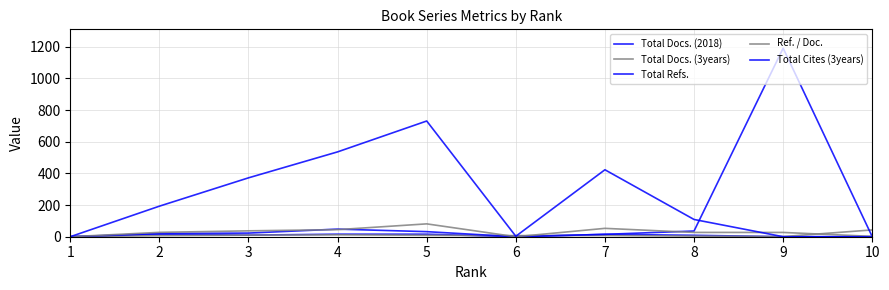

Between 2 and 5, which series saw the biggest shift?

Total Cites (3years)